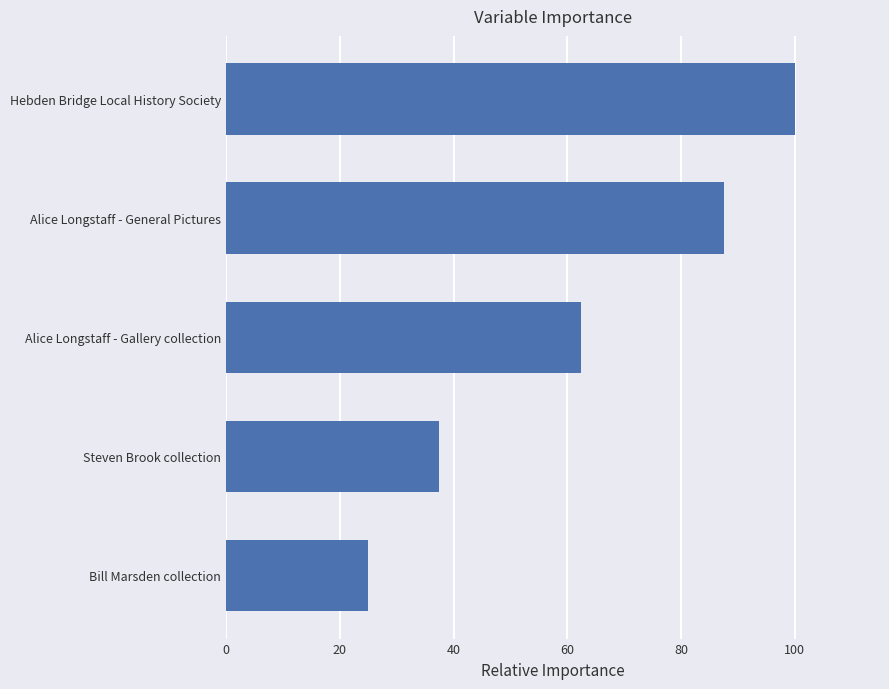

Which label corresponds to the largest value in the chart?

Hebden Bridge Local History Society